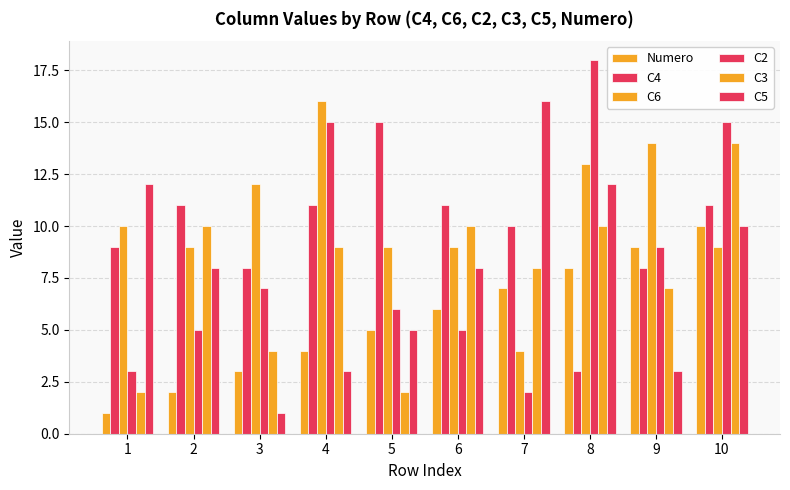

Where is C4 nearest to the value 9?

1